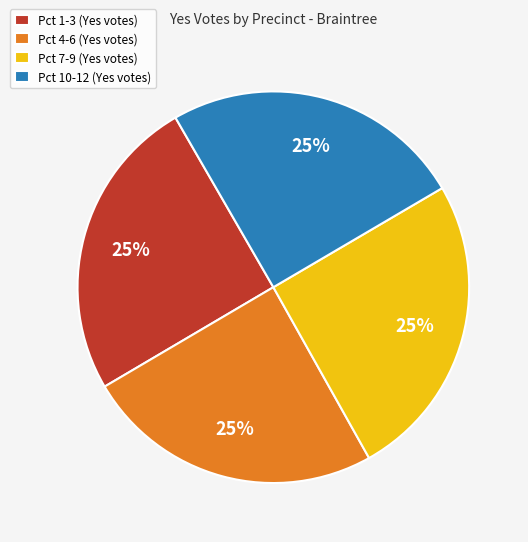

Does any single category account for the majority?

No